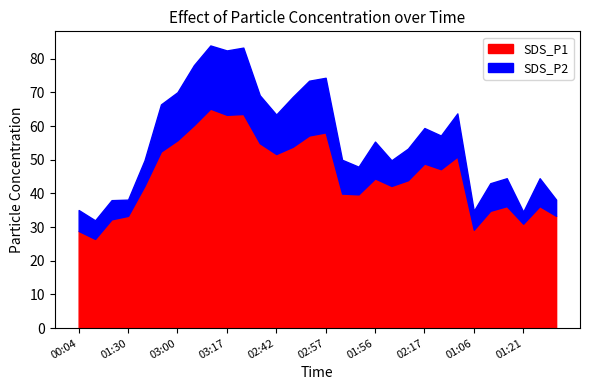

Is it true that SDS_P1 equals 93.8 at 02:47?

False